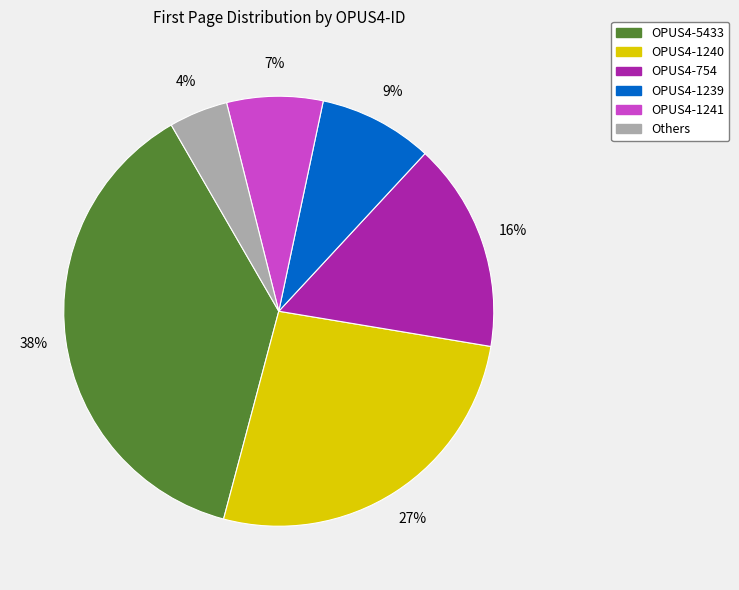

Between OPUS4-5433 and OPUS4-754, which is larger?

OPUS4-5433